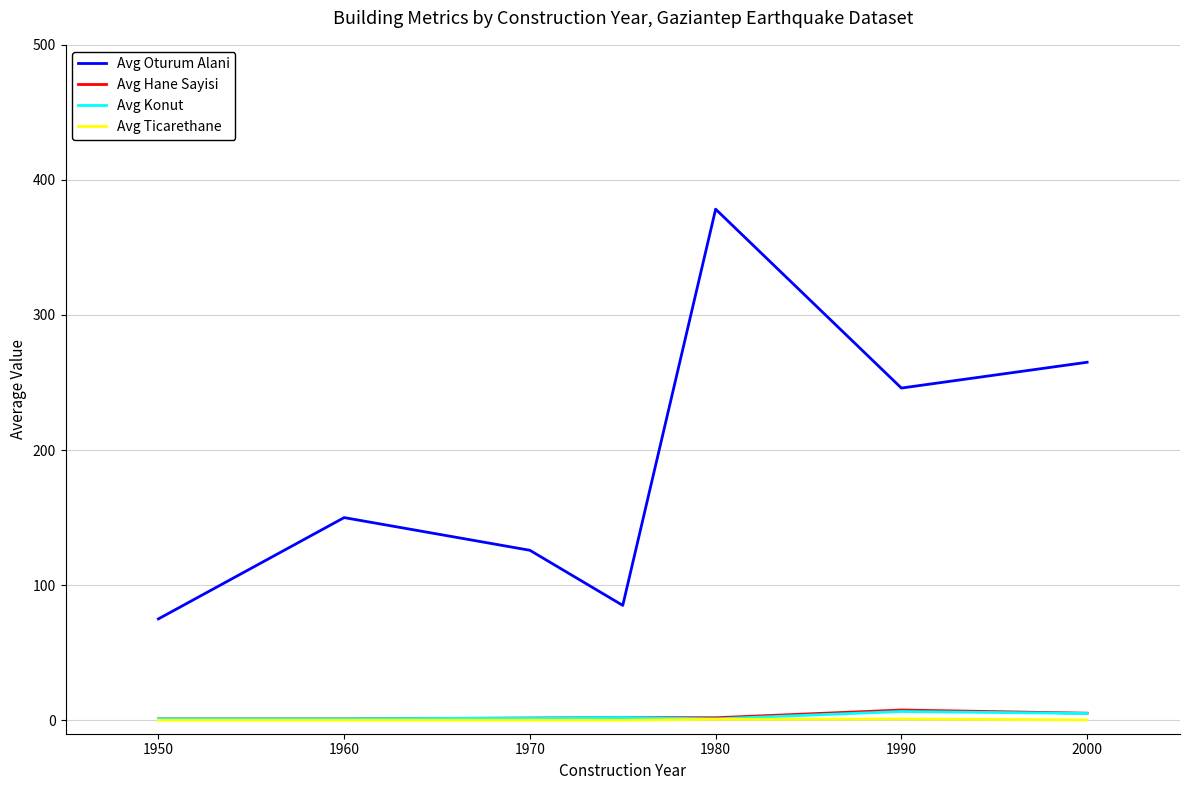

What is the minimum value for Avg Oturum Alani?

75.0